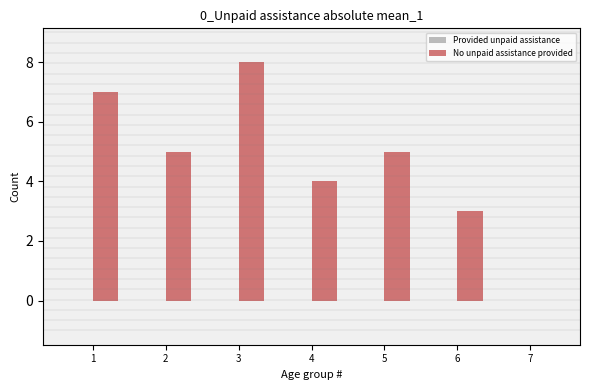

Are the bars horizontal?

No